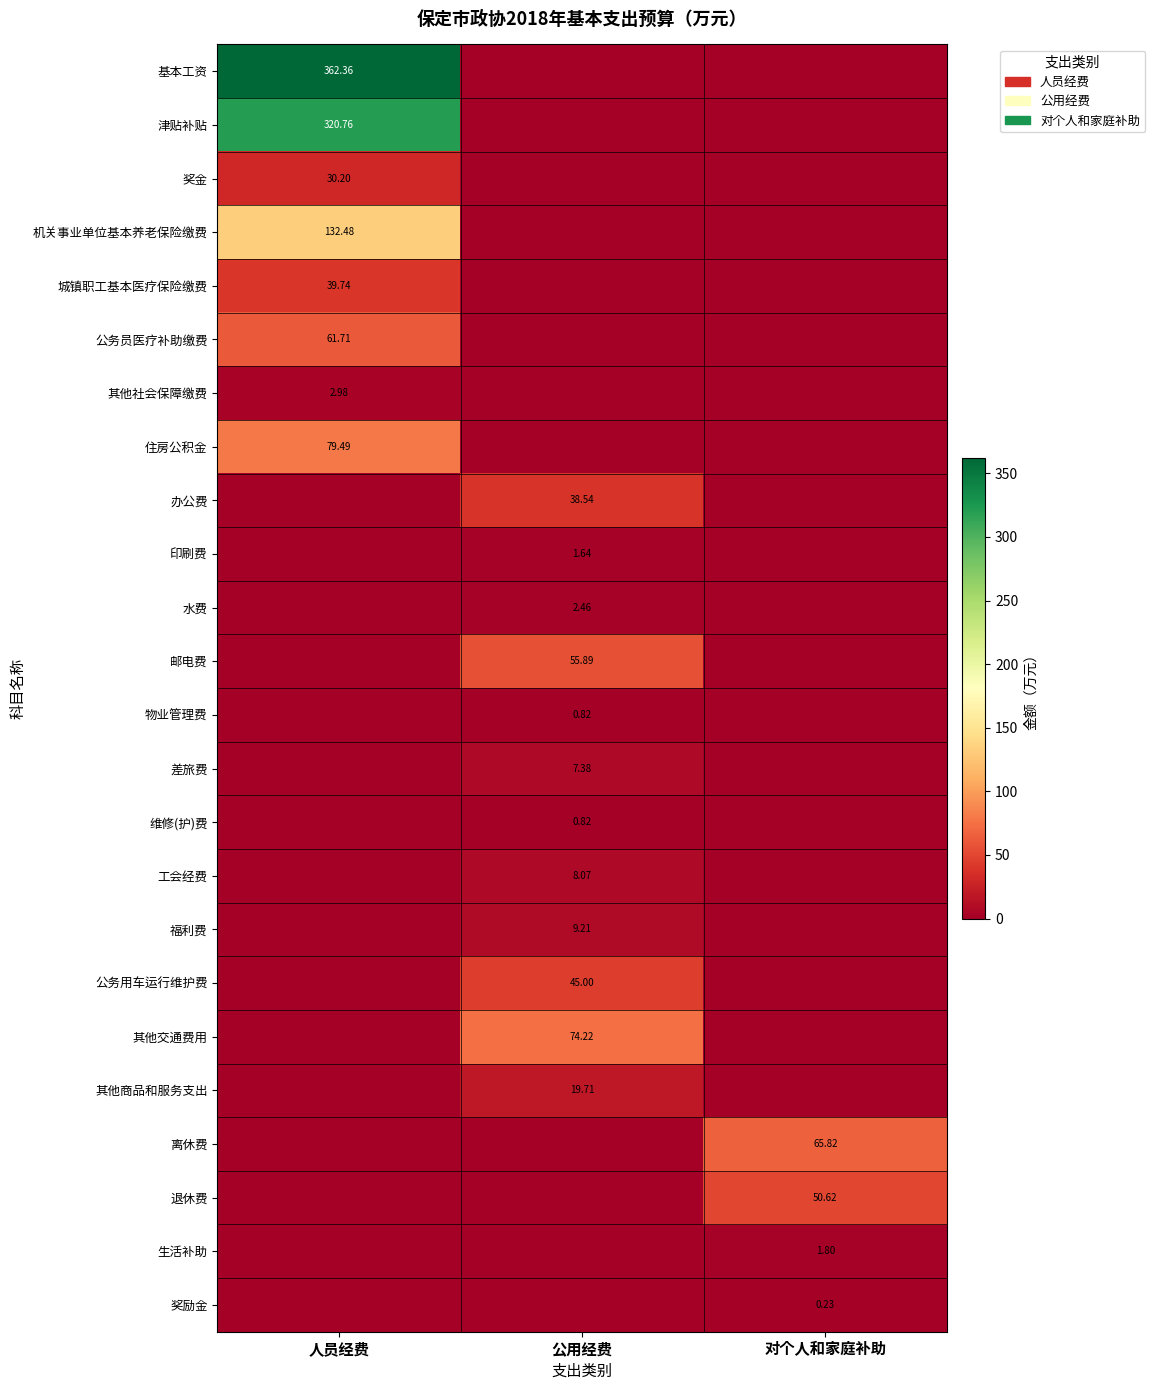

List the labels in order of 办公费 value, smallest first.

人员经费, 对个人和家庭补助, 公用经费